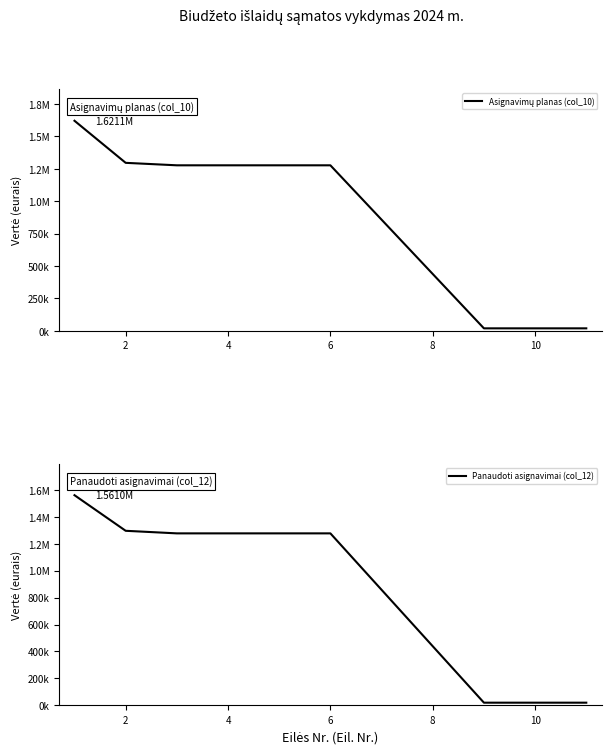

Which series has the widest spread of values?

Asignavimų planas (col_10)